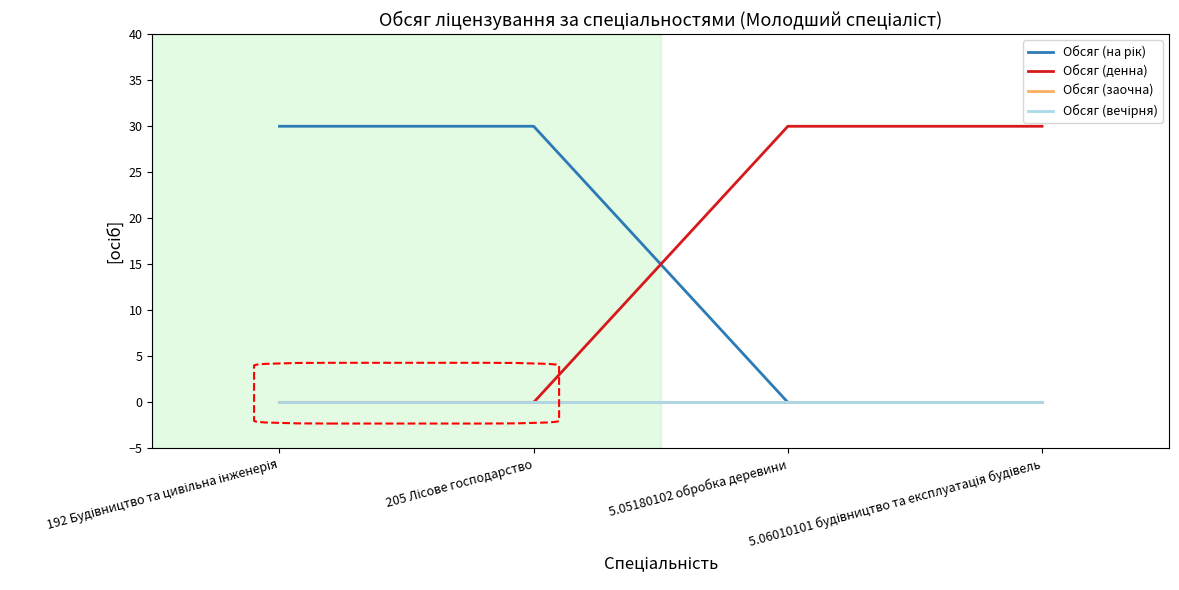

Does the chart have visible grid lines?

No